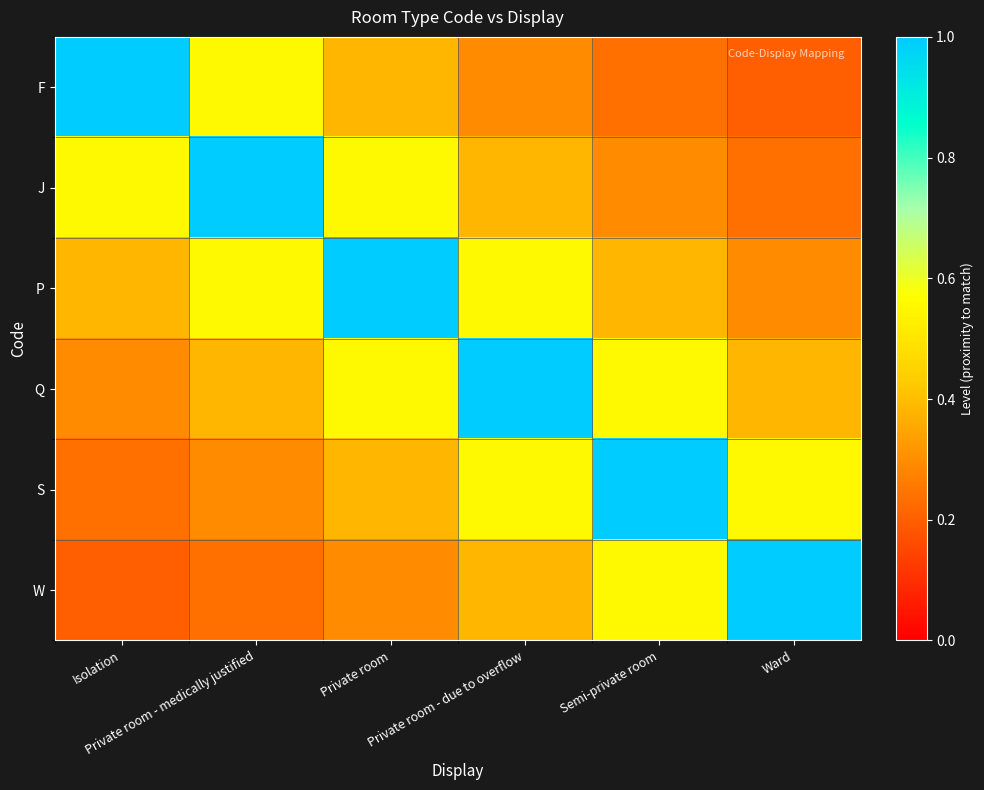

At which category does the chart reach its peak across all series?

Isolation